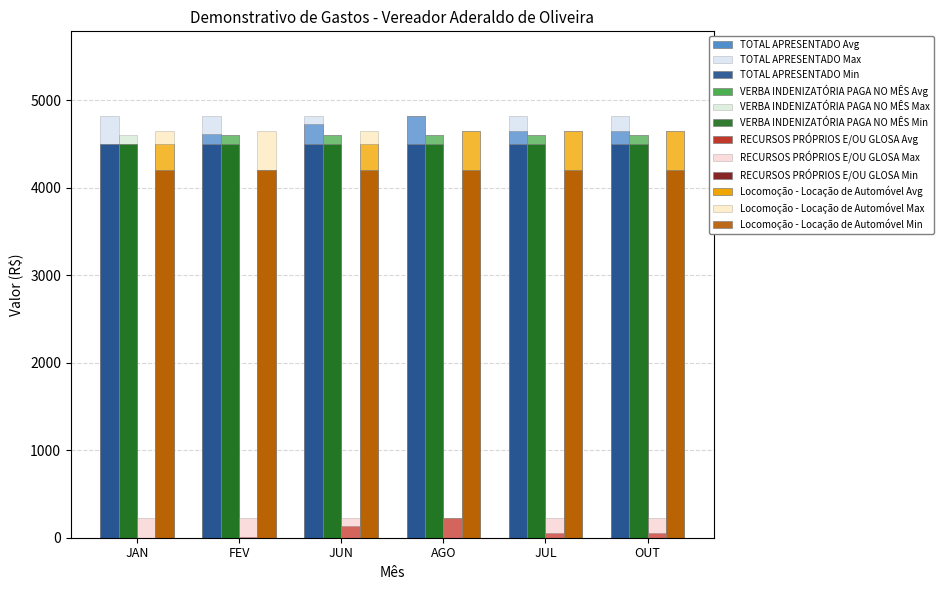

How many data points does each series have?

6